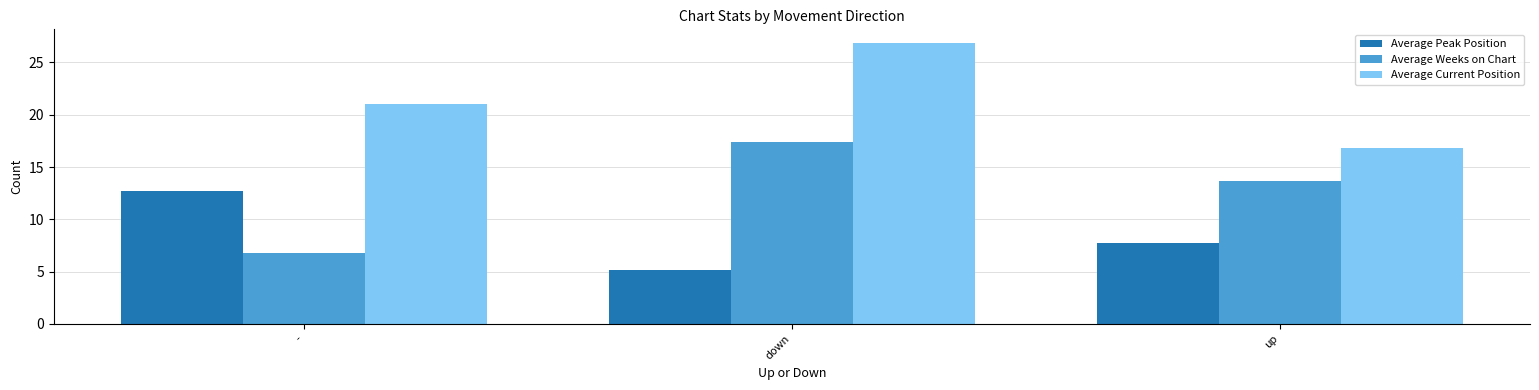

Rank the series by their average value, from lowest to highest.

Average Peak Position, Average Weeks on Chart, Average Current Position